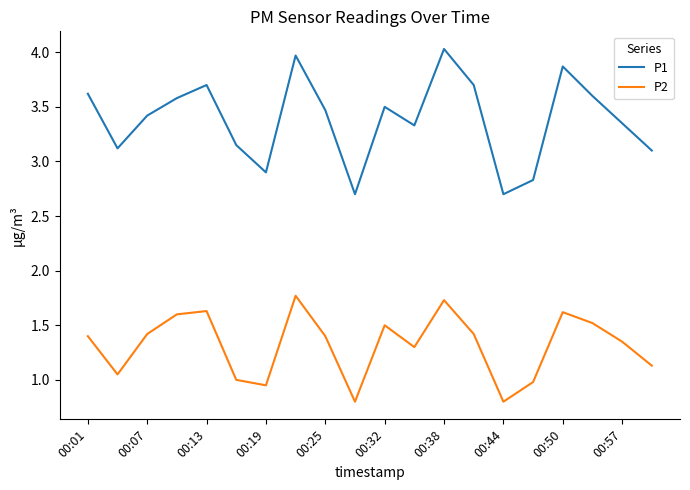

Which series has the widest spread of values?

P1